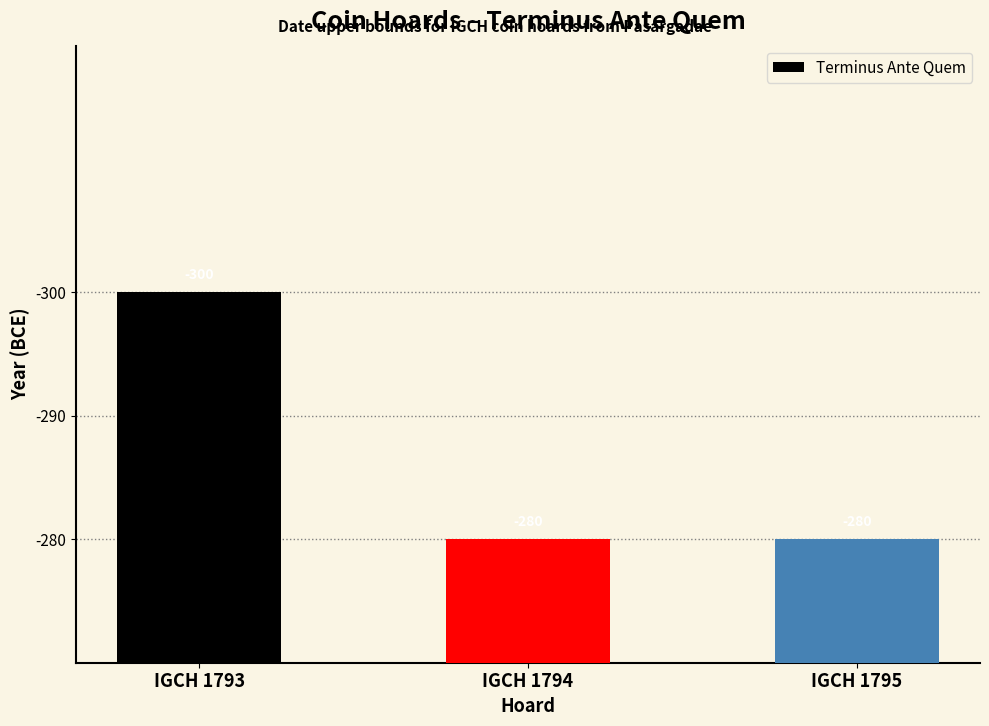

Where is the data nearest to the value -290?

IGCH 1793